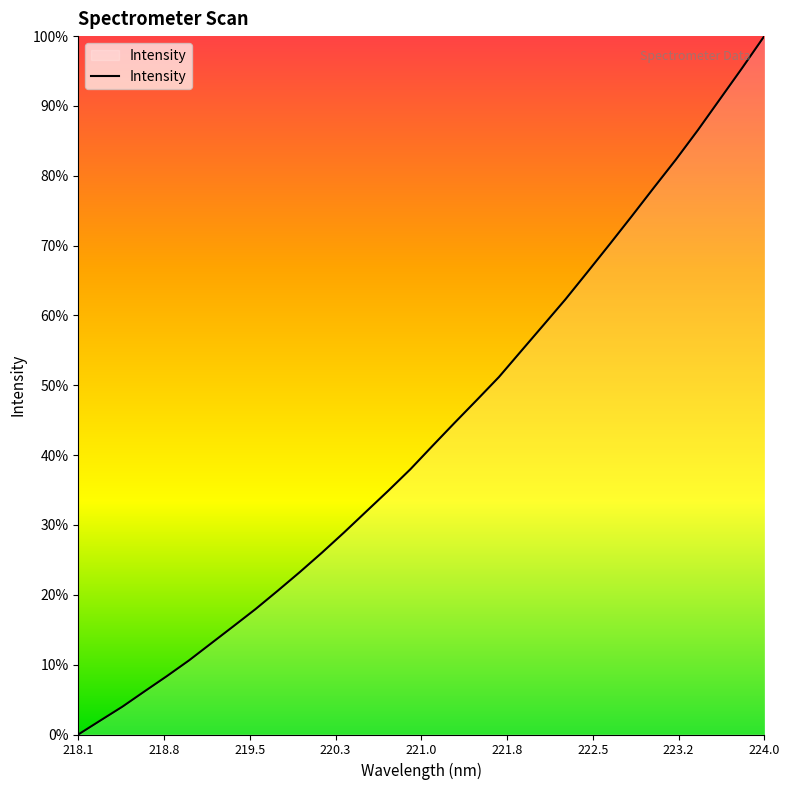

Does the chart display data point markers on the line(s)?

No